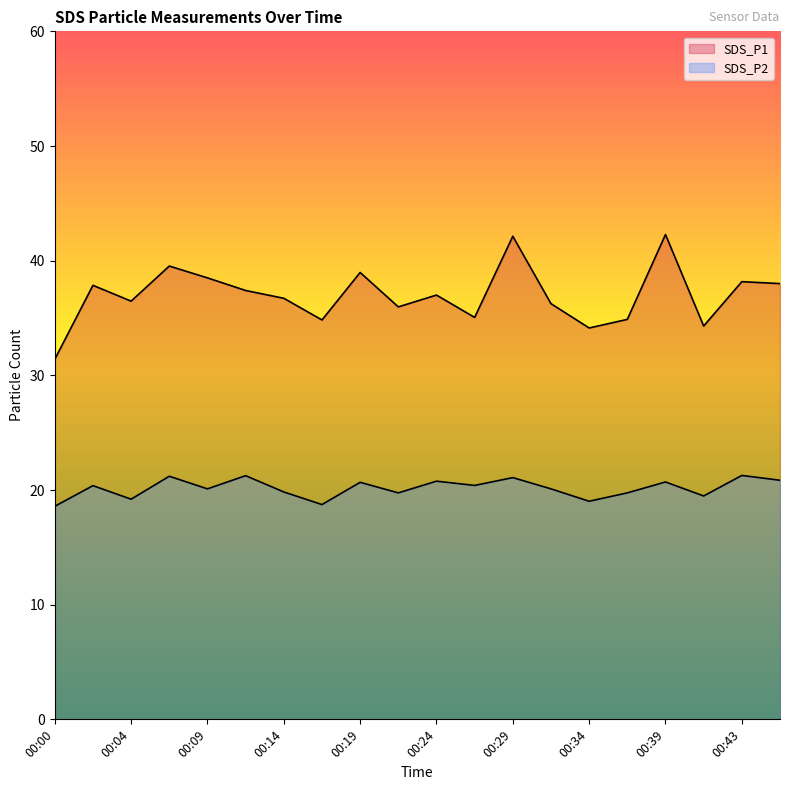

Where does the SDS_P2 series first go above 20?

00:02